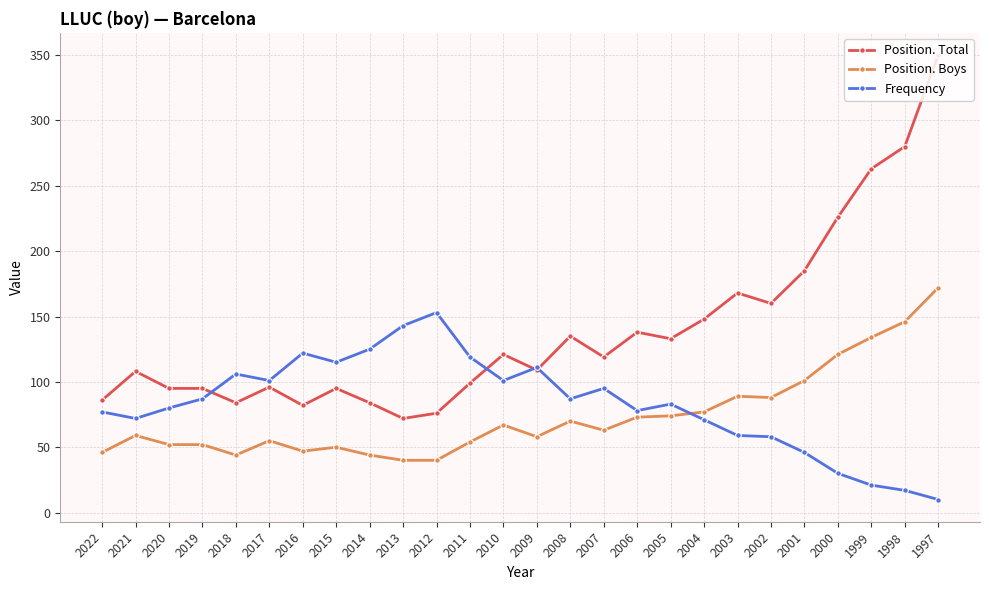

Which series has the largest total across all categories?

Position. Total